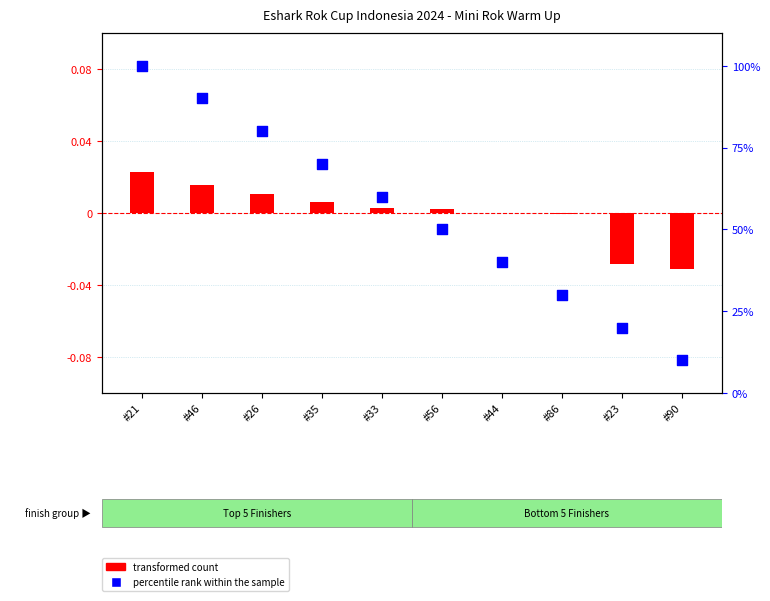

What is the total value across all series at #46?

90.0